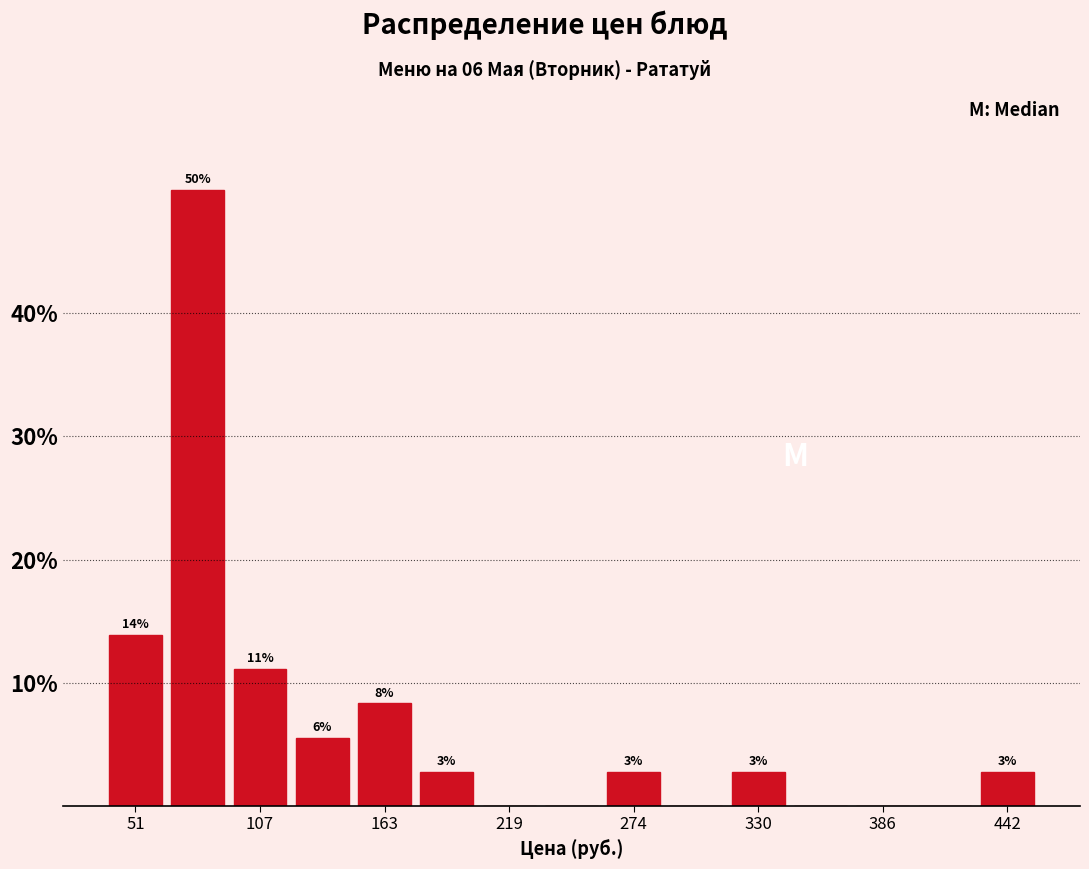

Read against the x-axis, roughly where is the centre of the tallest bar?

80